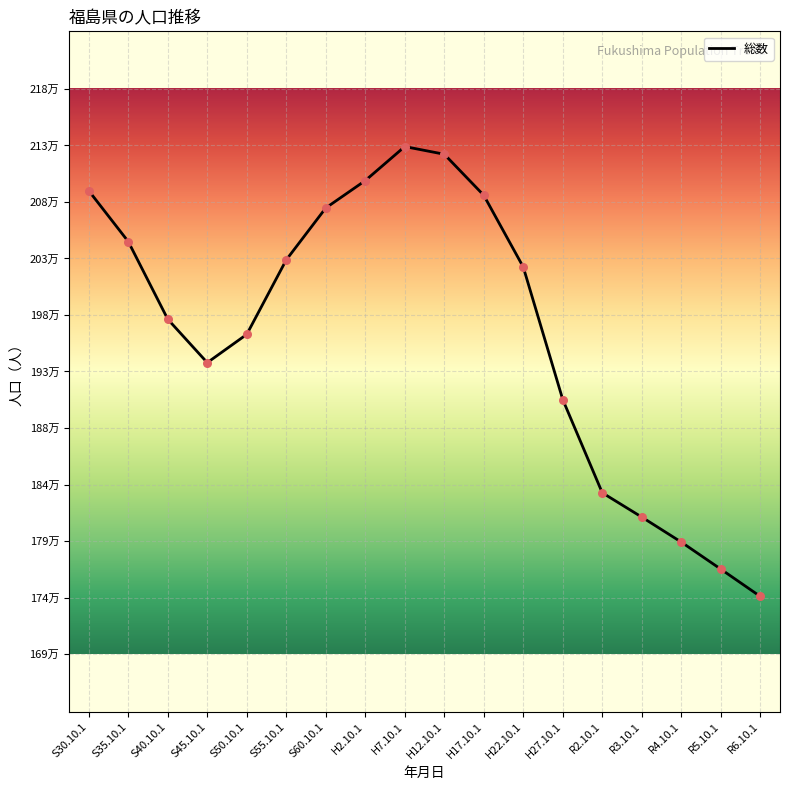

Approximately how many times larger is the value at R2.10.1 compared to S50.10.1?

0.9